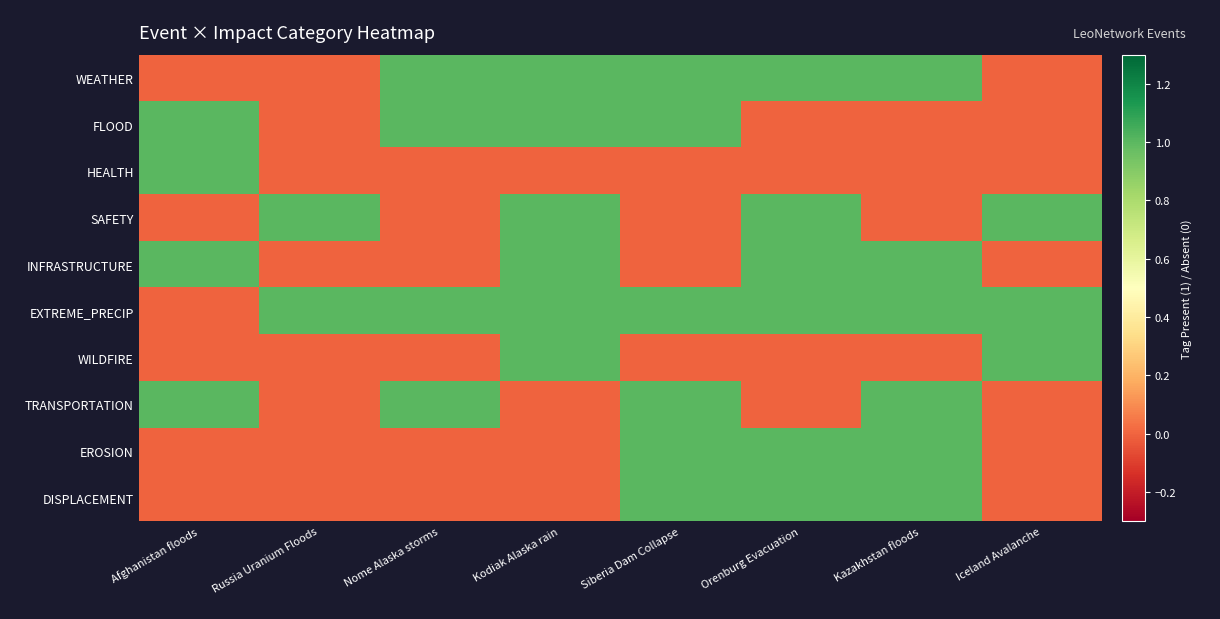

What is the greatest value displayed?

1